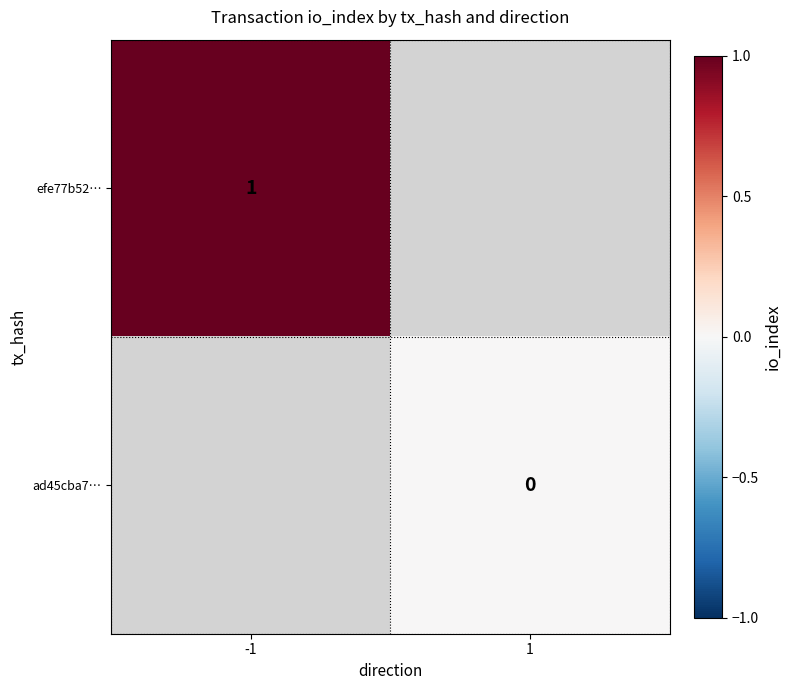

Is the value of ad45cba7… at 1 greater than the value of efe77b52… at -1?

No